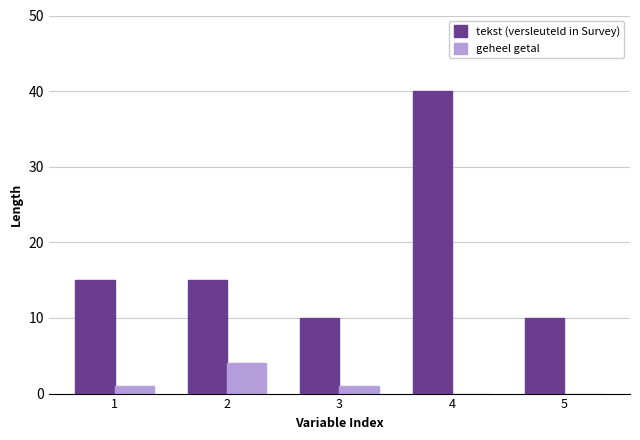

What is the difference between the geheel getal values at 2 and 1?

3